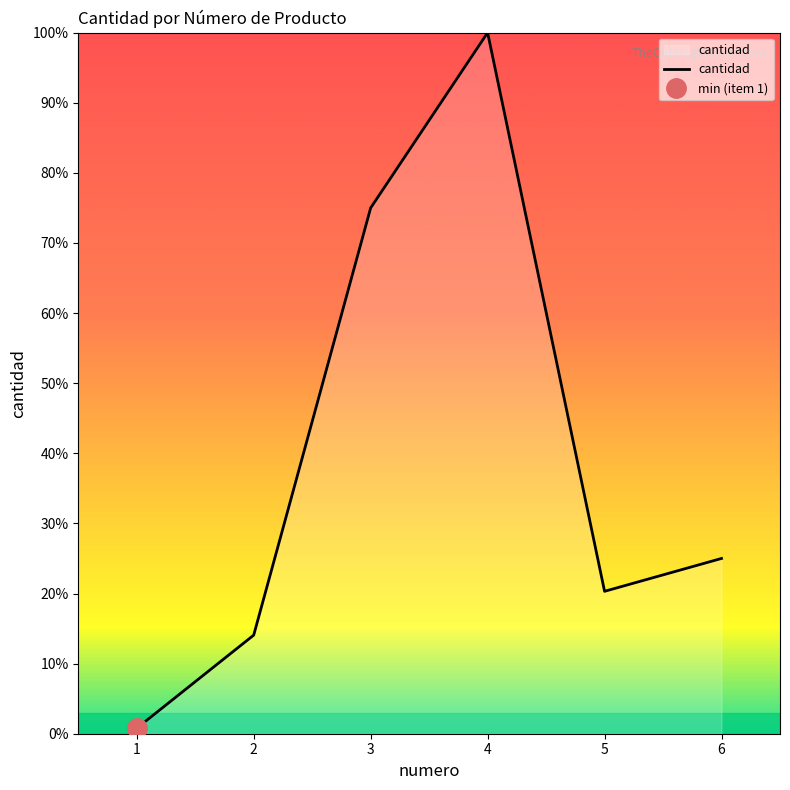

At which category does the data reach its first local peak?

4